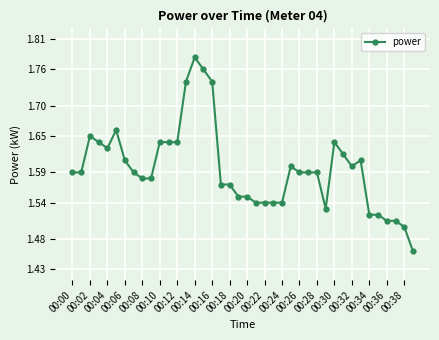

True or false: there are more than 0 points higher than both neighbors.

True